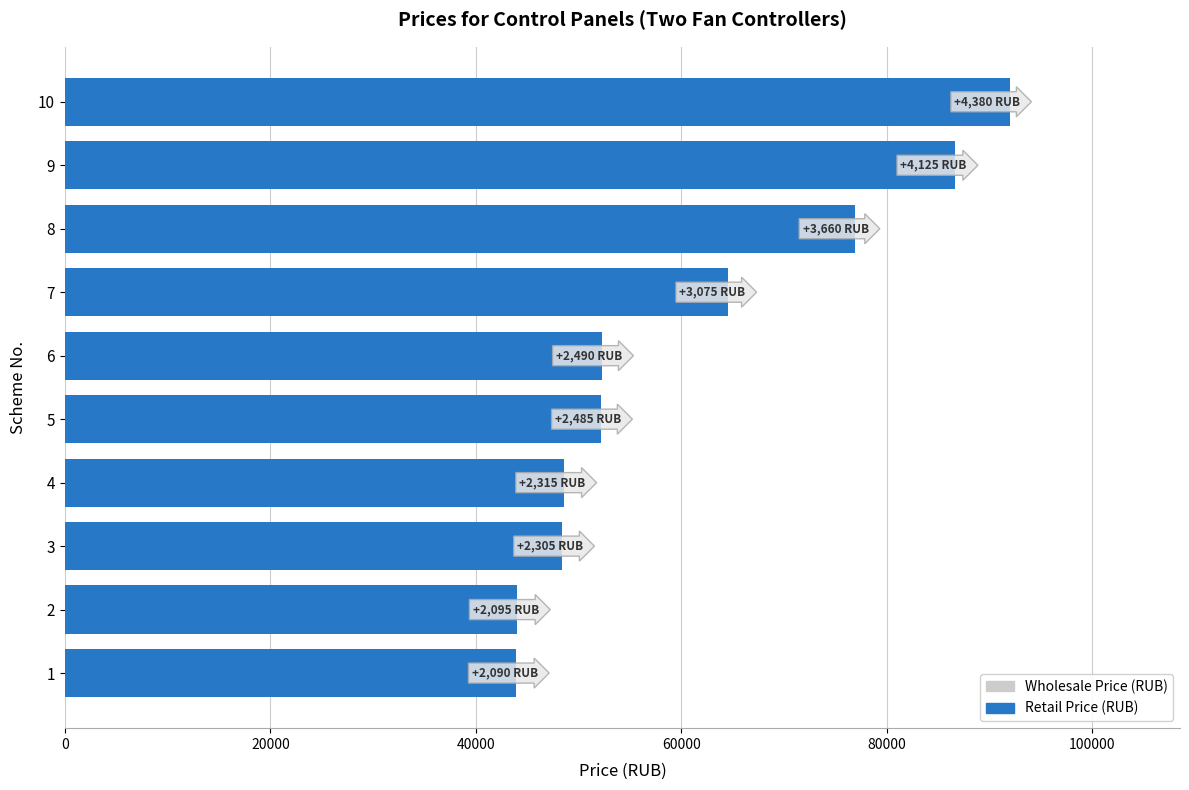

How many distinct data groups are displayed?

2